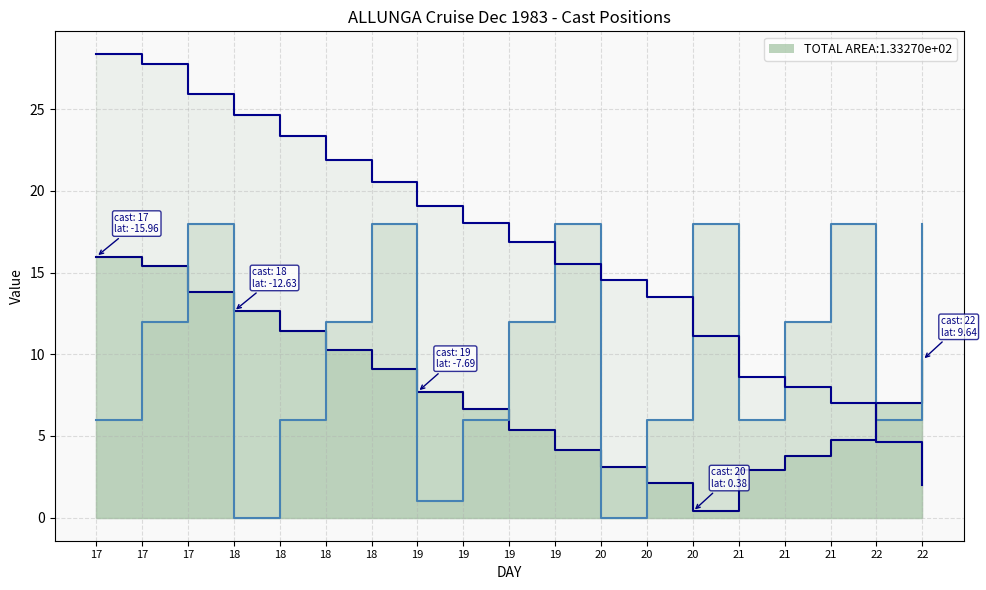

What is the total value across all series at 20?

14.5